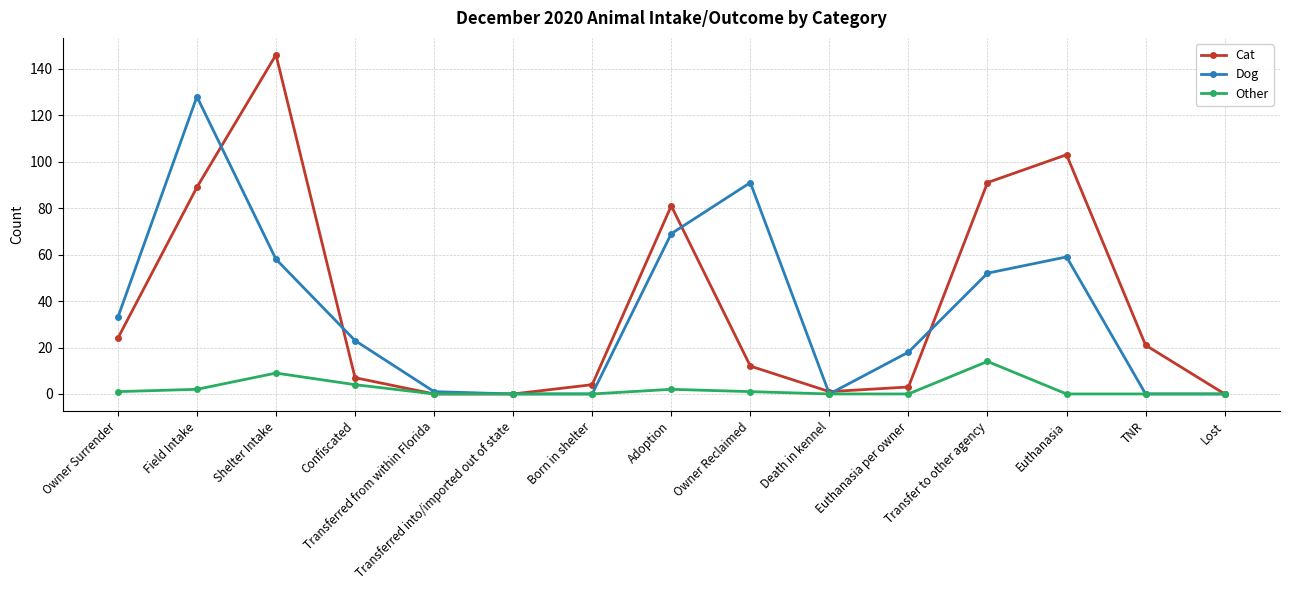

What is the total value across all series at TNR?

21